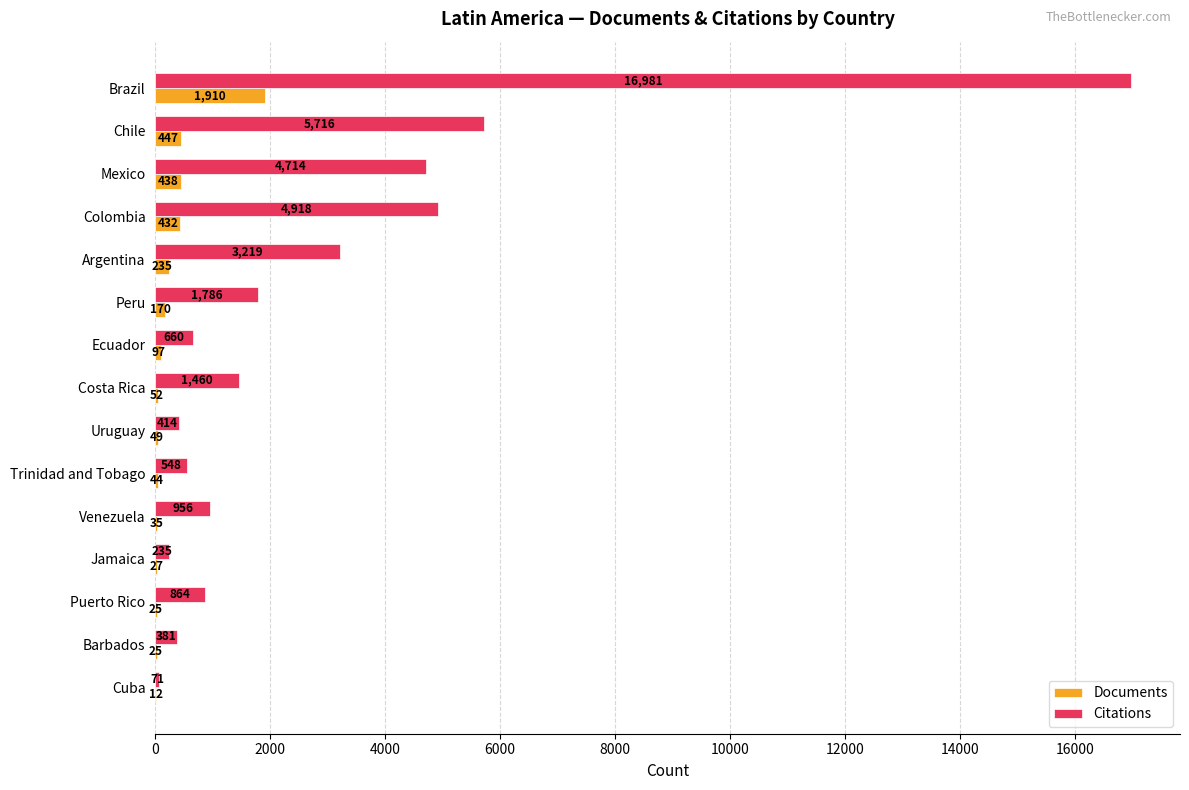

Which series changed the most between Argentina and Trinidad and Tobago?

Citations